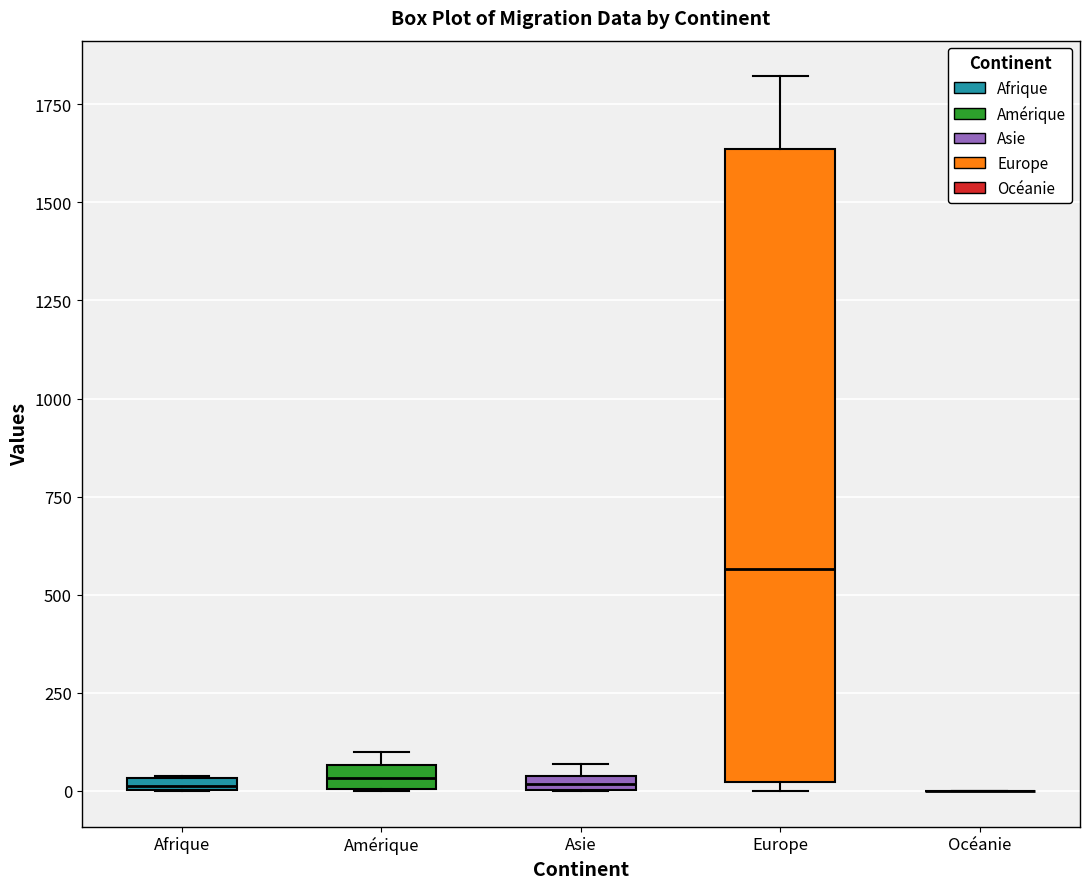

Where is the upper edge of the box for Afrique on the y-axis? The values are not printed on the chart, so give them approximately, as read against the axis.

50